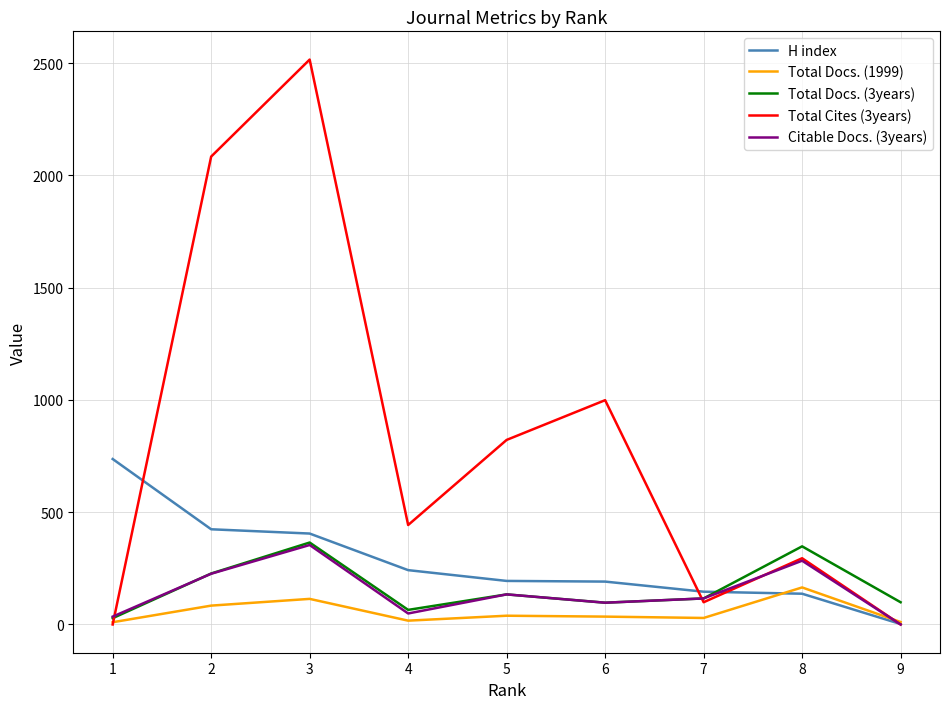

Is the value of H index at 9 greater than the value of Total Docs. (3years) at 6?

No